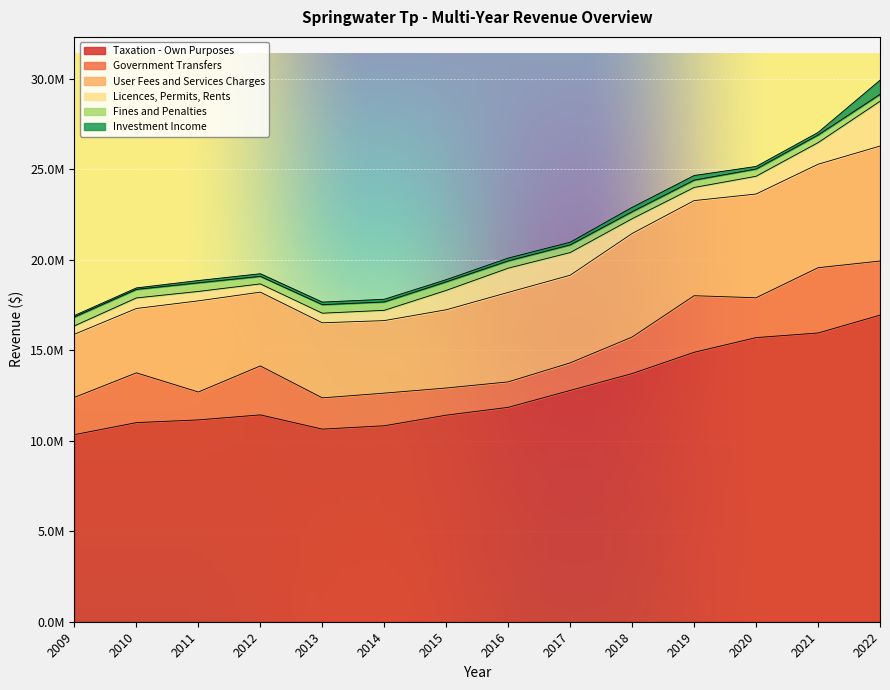

What is the difference between the second highest and minimum values in the Government Transfers series?

1720378